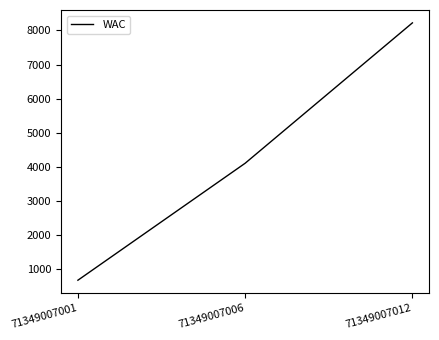

Read the value at 71349007012, to the nearest 10.

8220